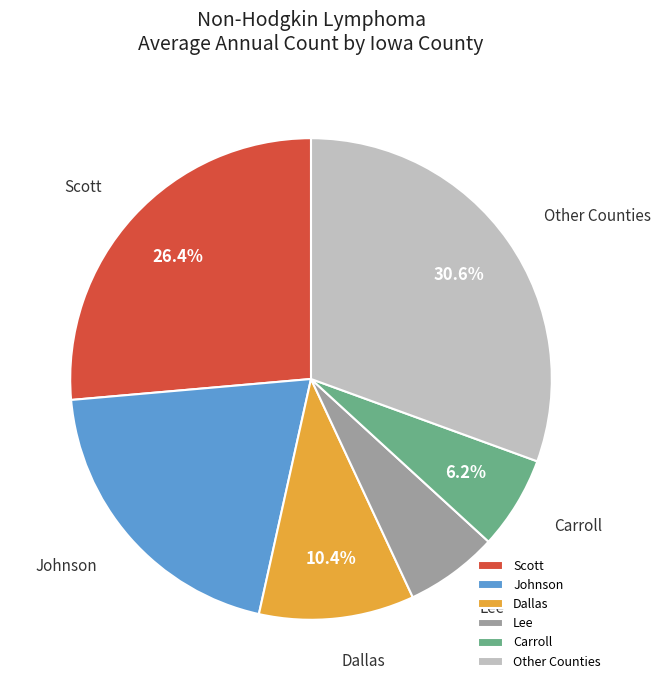

Which category has the biggest portion of the pie?

Other Counties